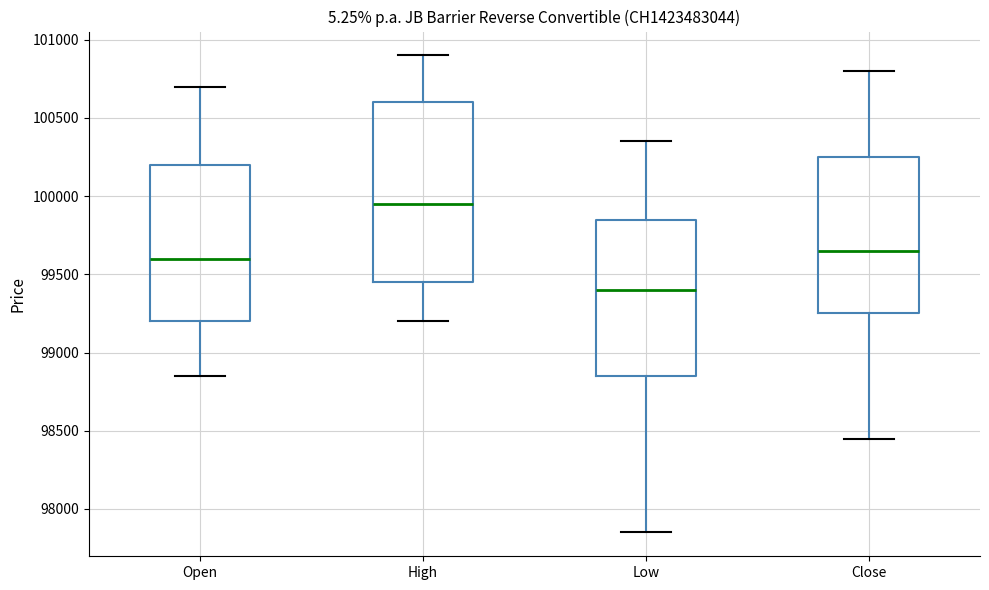

Reading left to right, transcribe this box plot: for each box, give where its median line is, the range the box spans, and where its two whiskers end, as read against the y-axis. The values are not printed on the chart, so give them approximately, as read against the axis.

Open: median 99600, box 99200 to 100200, whiskers 98850 to 100700
High: median 99950, box 99450 to 100600, whiskers 99200 to 100900
Low: median 99400, box 98850 to 99850, whiskers 97850 to 100350
Close: median 99650, box 99250 to 100250, whiskers 98450 to 100800